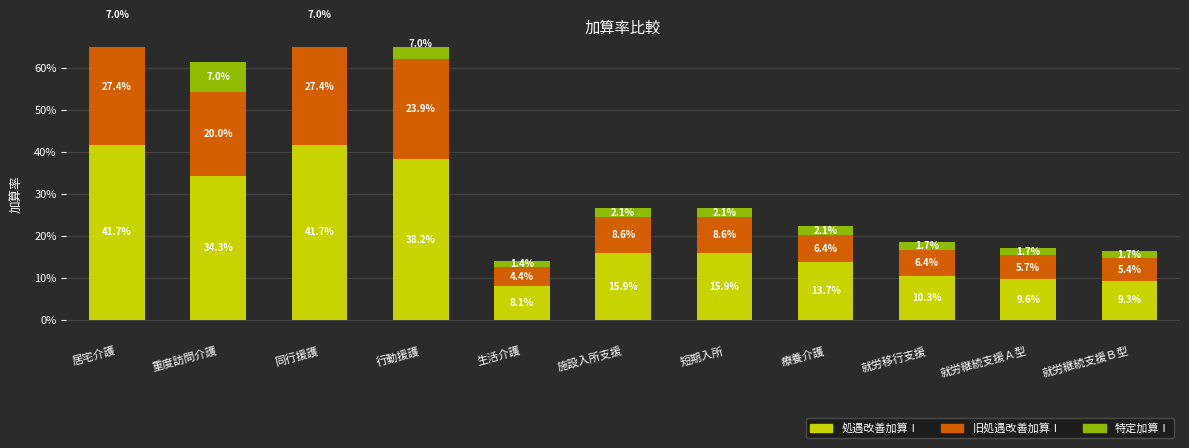

What position from the right is 行動援護?

8